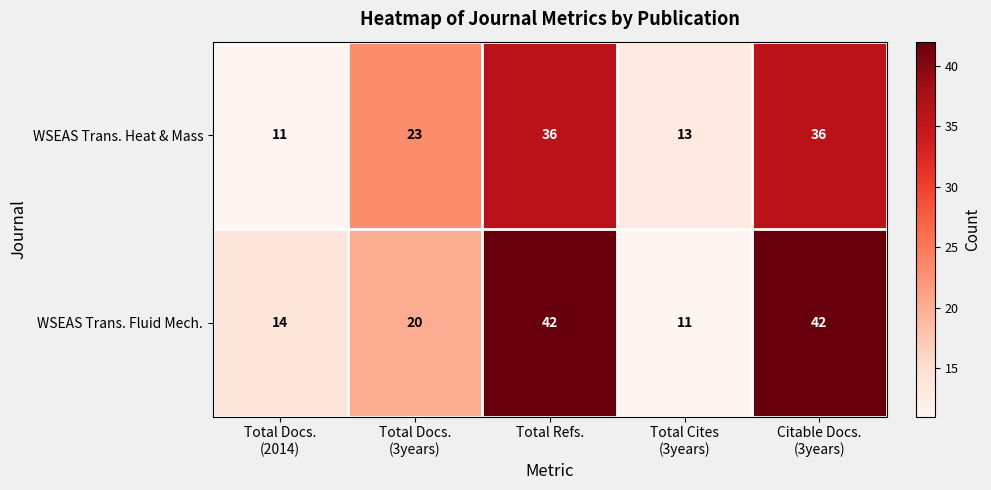

The value of WSEAS Trans. Fluid Mech. at Total Refs. is 10. True or false?

False